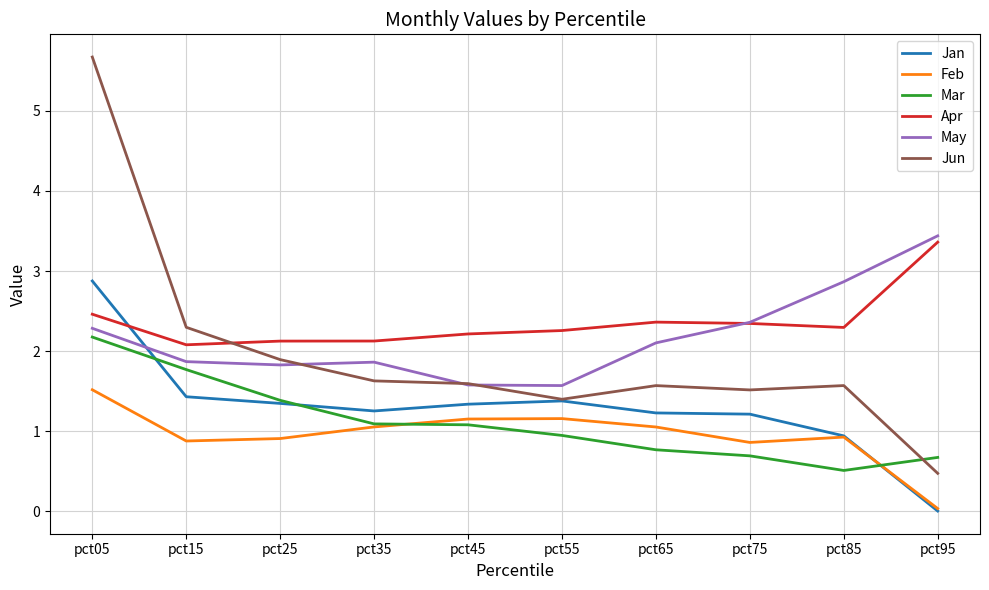

Where is Jun nearest to the value 3?

pct15